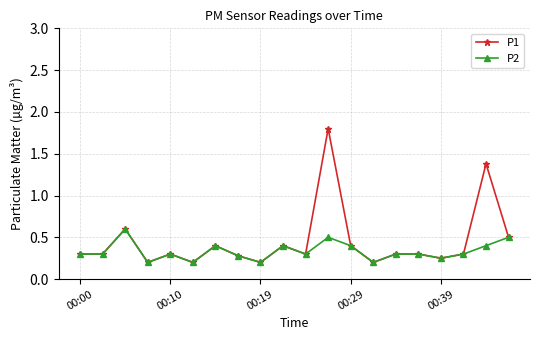

Count the P1 values in the range 0 to 1.

18